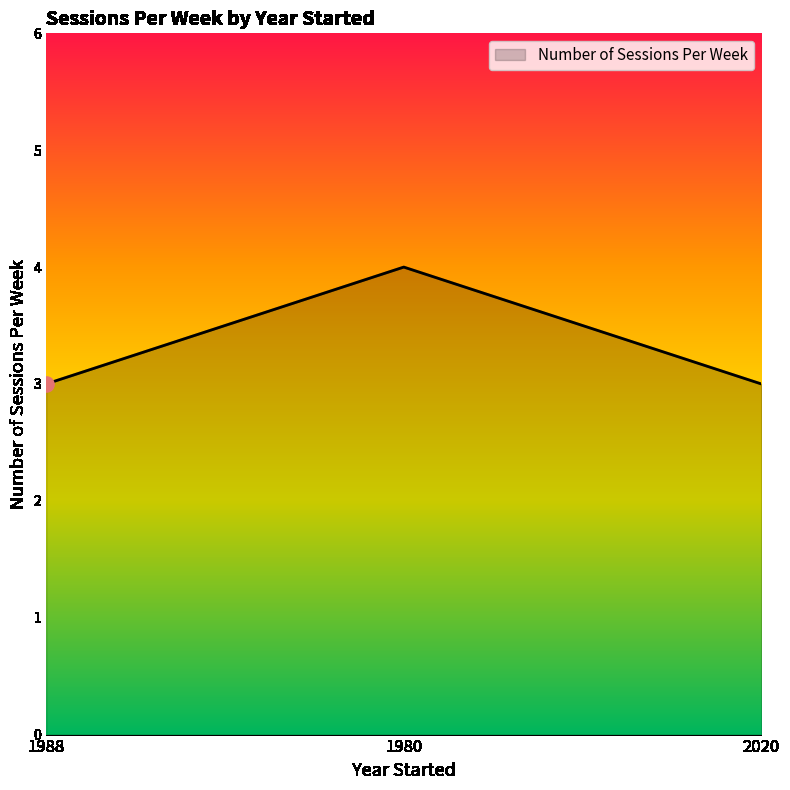

Which has a higher value, 1980 or 2020?

1980